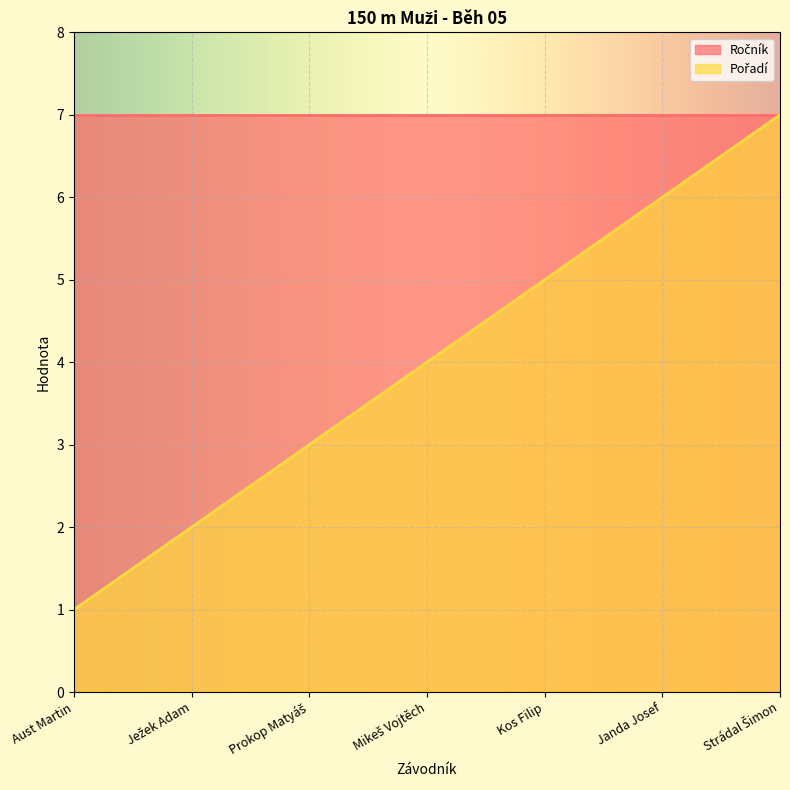

What position from the left is Aust Martin?

1